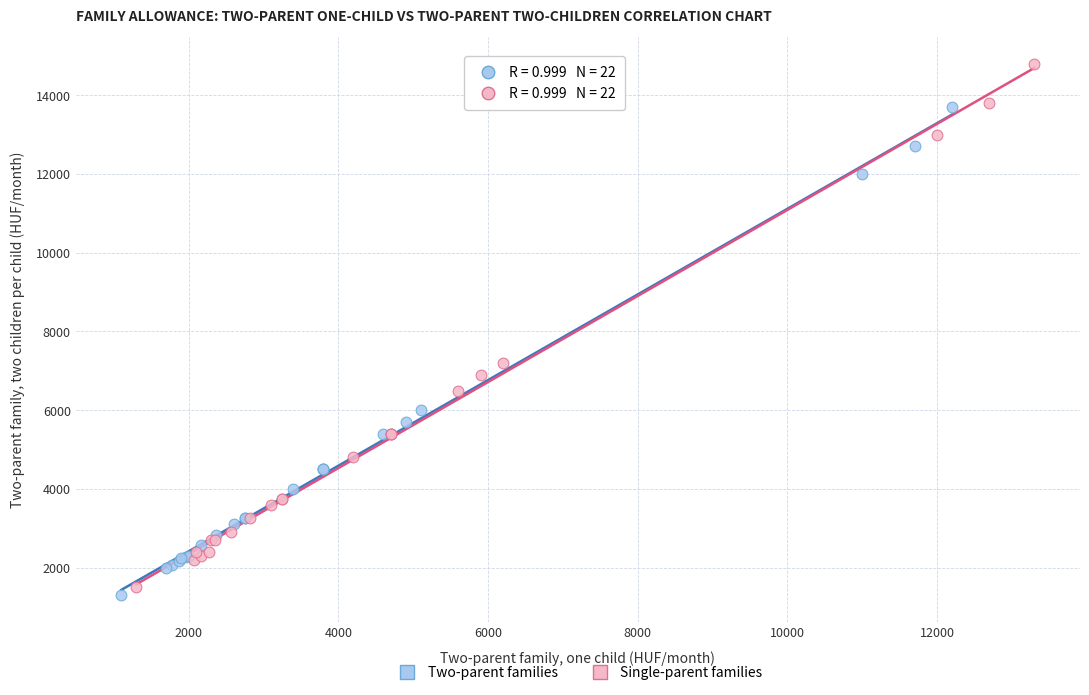

What are all the series names shown in the legend?

Two-parent families, Single-parent families